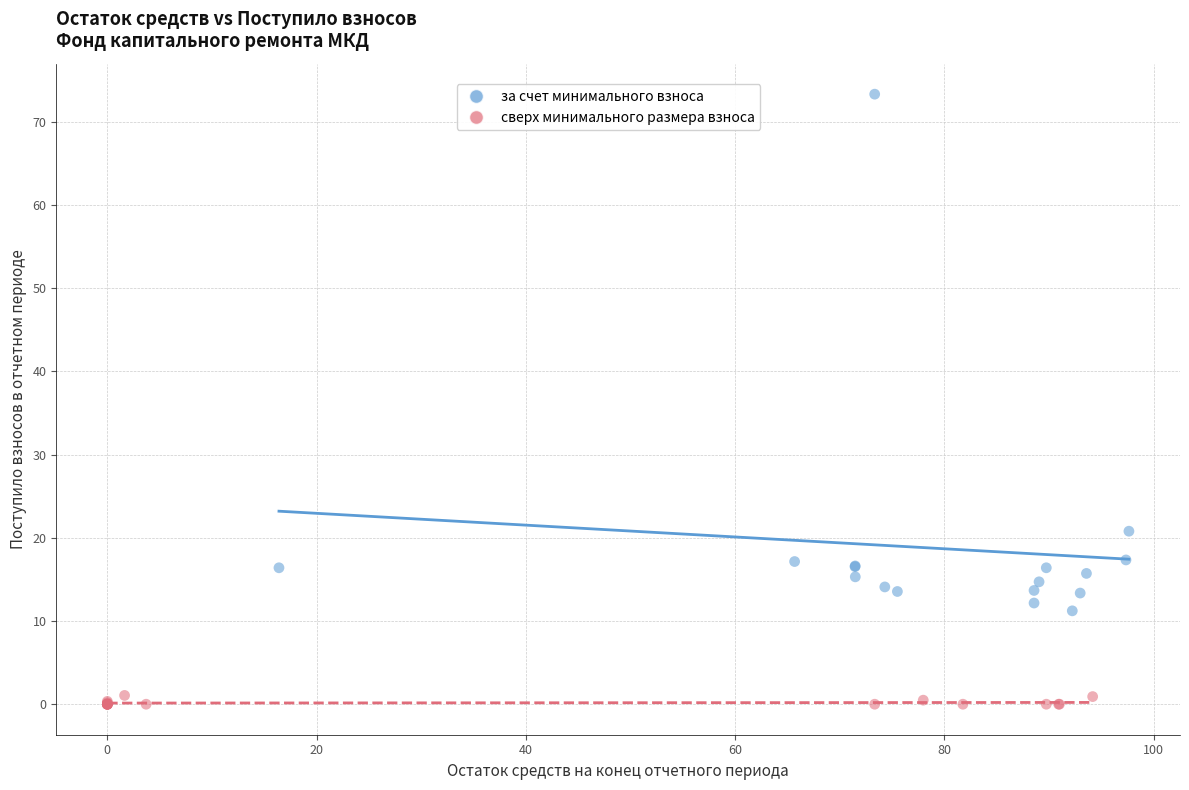

Which series reaches the minimum Y coordinate?

сверх минимального размера взноса